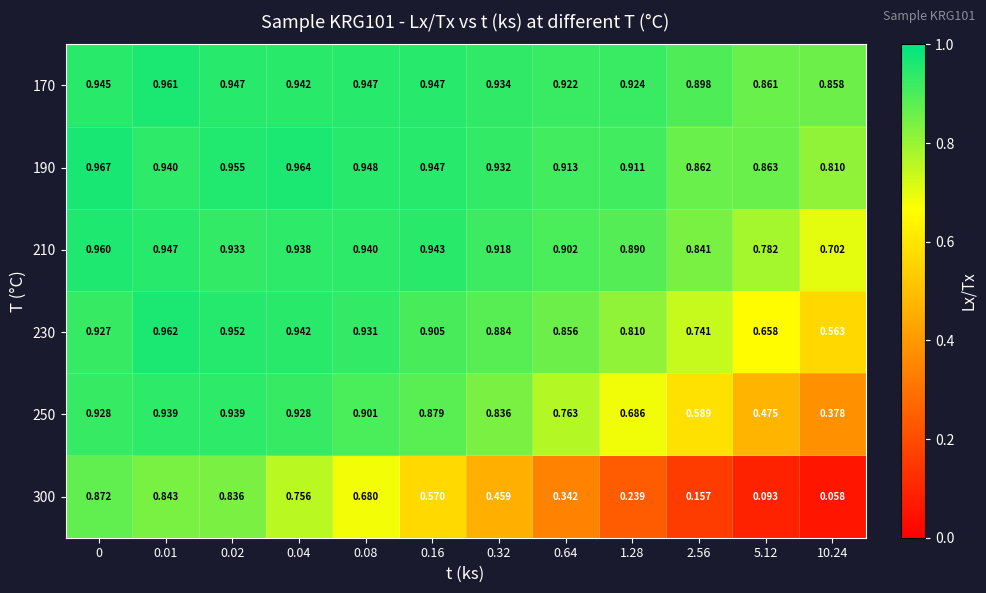

Which series has the largest total across all categories?

170